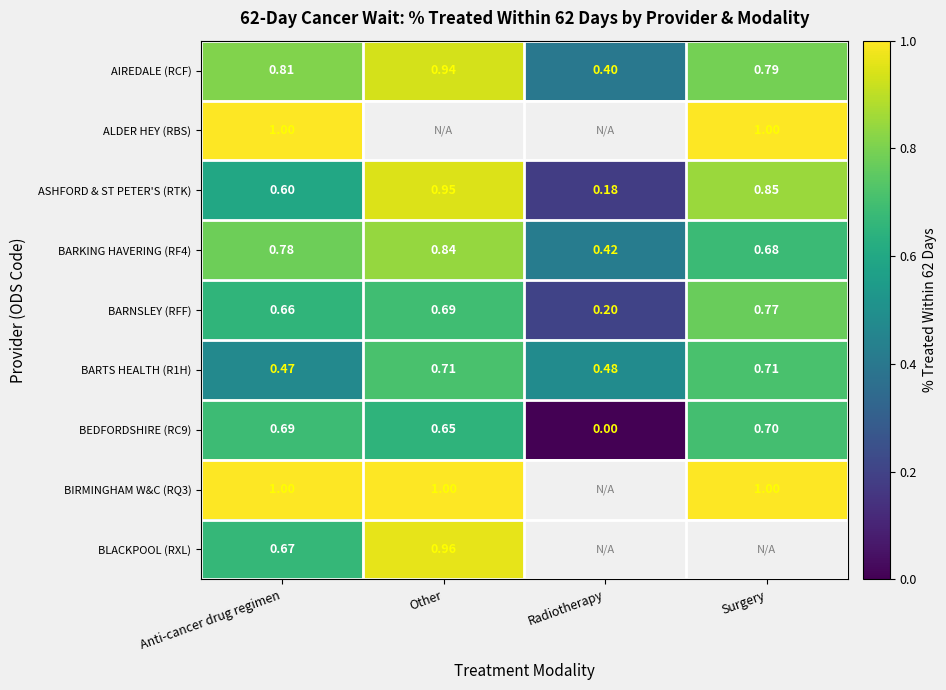

Rank the categories by BARNSLEY (RFF) value from lowest to highest.

Radiotherapy, Anti-cancer drug regimen, Other, Surgery